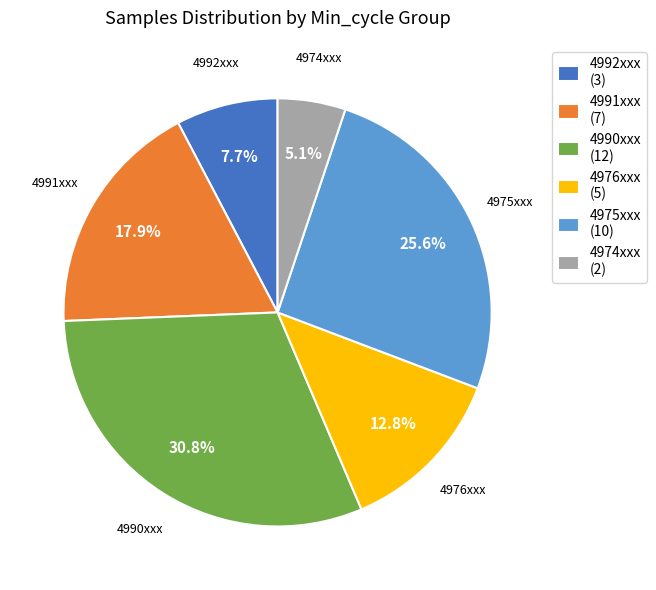

How many segments does this pie chart have?

6